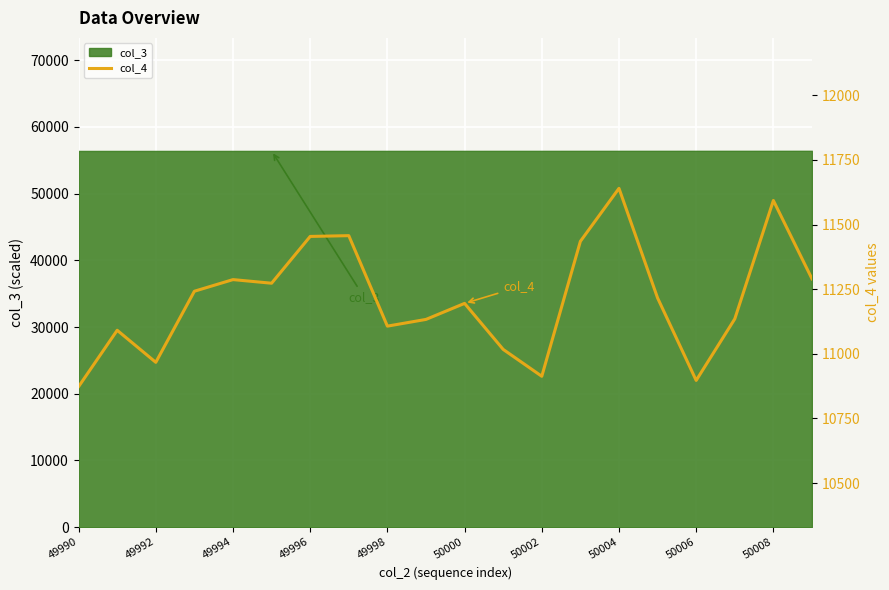

What is the minimum value shown in the chart?

10873